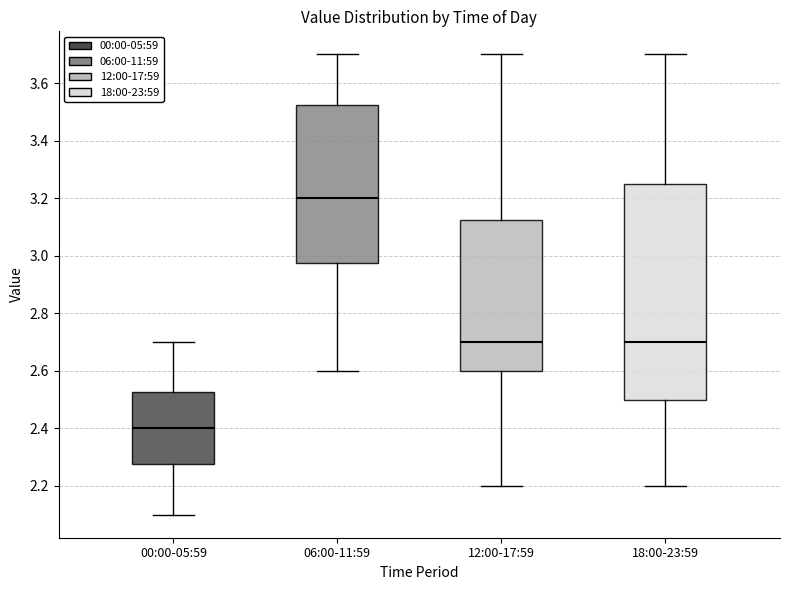

Reading left to right, transcribe this box plot: for each box, give where its median line is, the range the box spans, and where its two whiskers end, as read against the y-axis. The values are not printed on the chart, so give them approximately, as read against the axis.

00:00-05:59: median 2.40, box 2.28 to 2.52, whiskers 2.10 to 2.70
06:00-11:59: median 3.20, box 2.98 to 3.52, whiskers 2.60 to 3.70
12:00-17:59: median 2.70, box 2.60 to 3.12, whiskers 2.20 to 3.70
18:00-23:59: median 2.70, box 2.50 to 3.26, whiskers 2.20 to 3.70